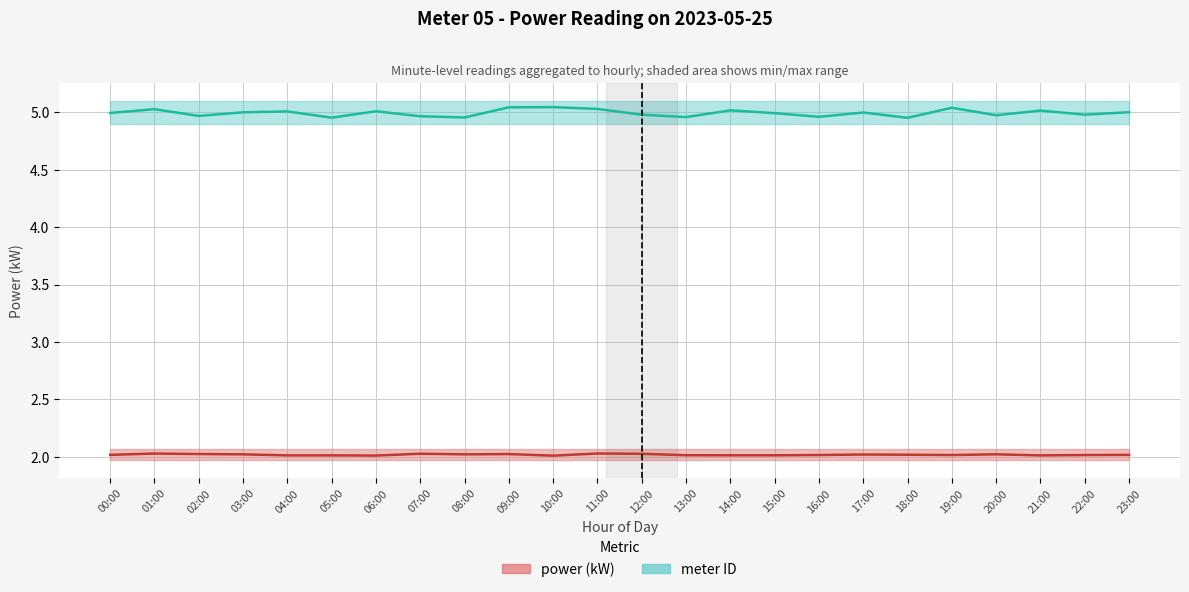

True or false: meter and power cross at least once.

False